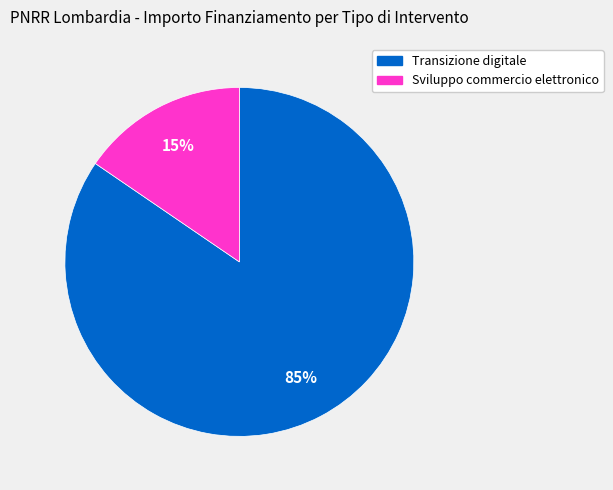

To the nearest percent, what is the average slice percentage?

50%